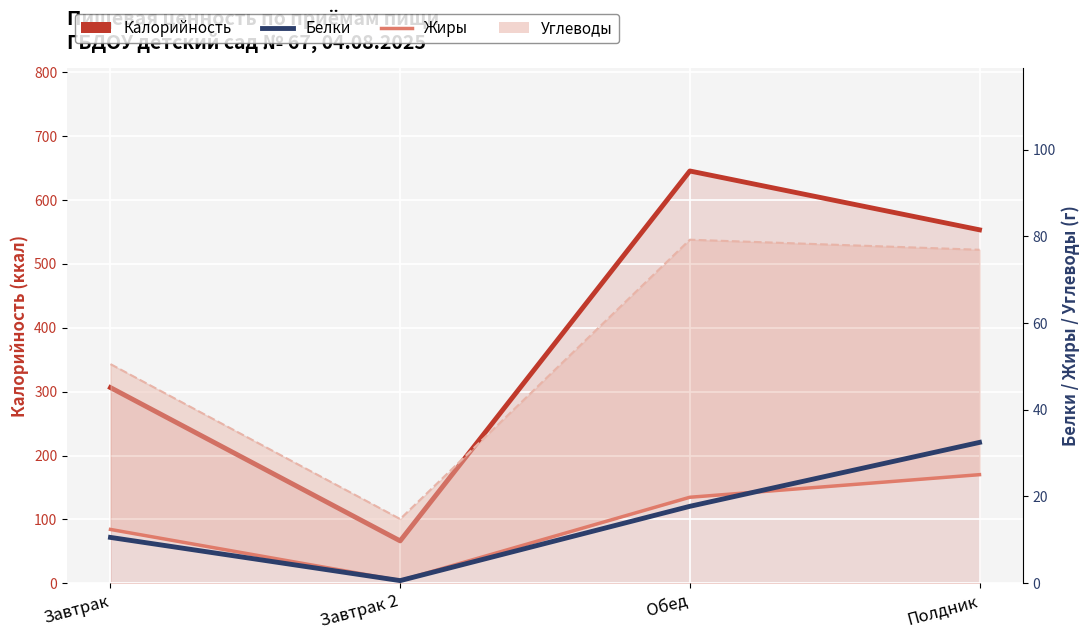

The Калорийность series shows 27.7 at Завтрак 2. True or false?

False